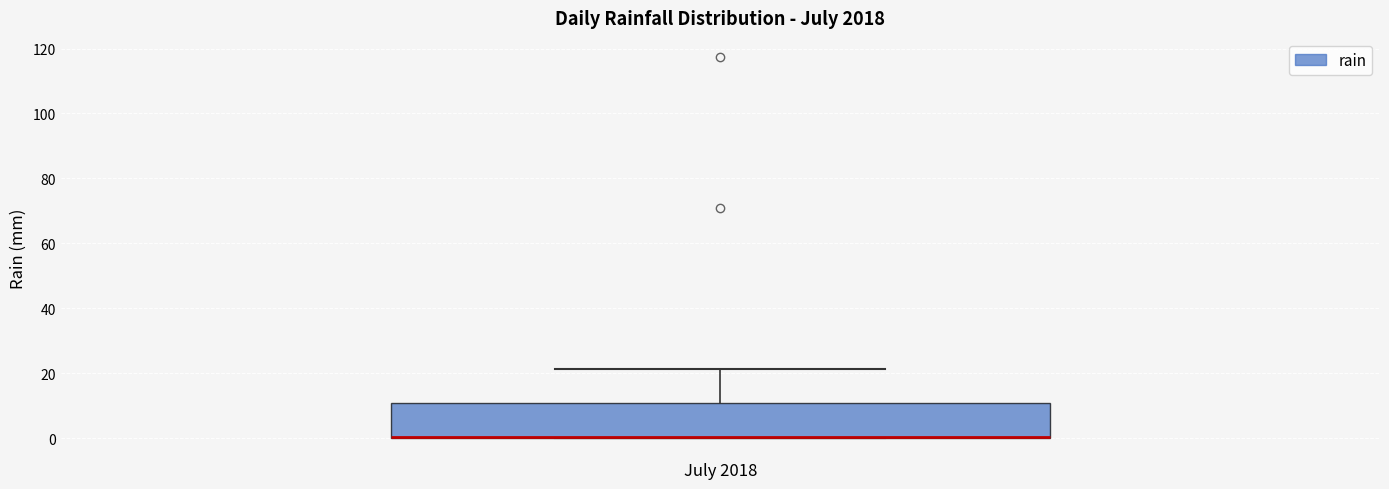

Transcribe this box plot: give where the median line is, the range the box spans, and where the two whiskers end, as read against the y-axis. The values are not printed on the chart, so give them approximately, as read against the axis.

median 0 (drawn on the box's lower edge), box 0 to 10, whiskers 0 to 22